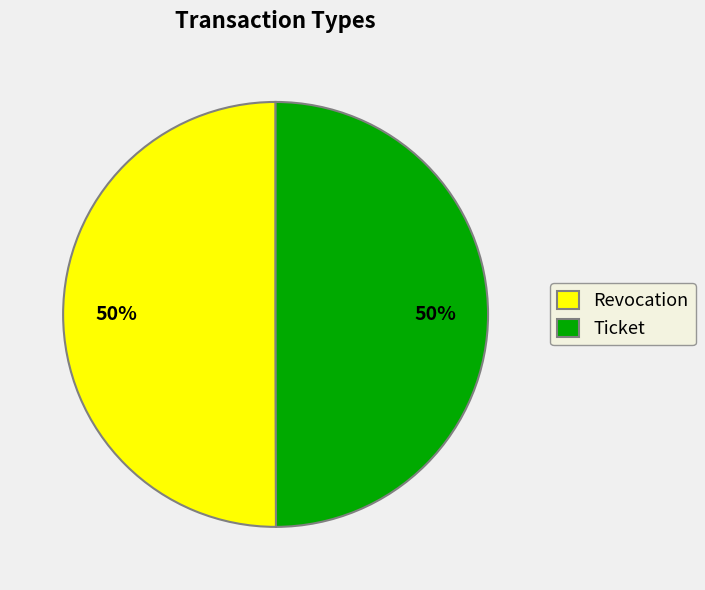

To the nearest percent, what portion does Revocation represent?

50%